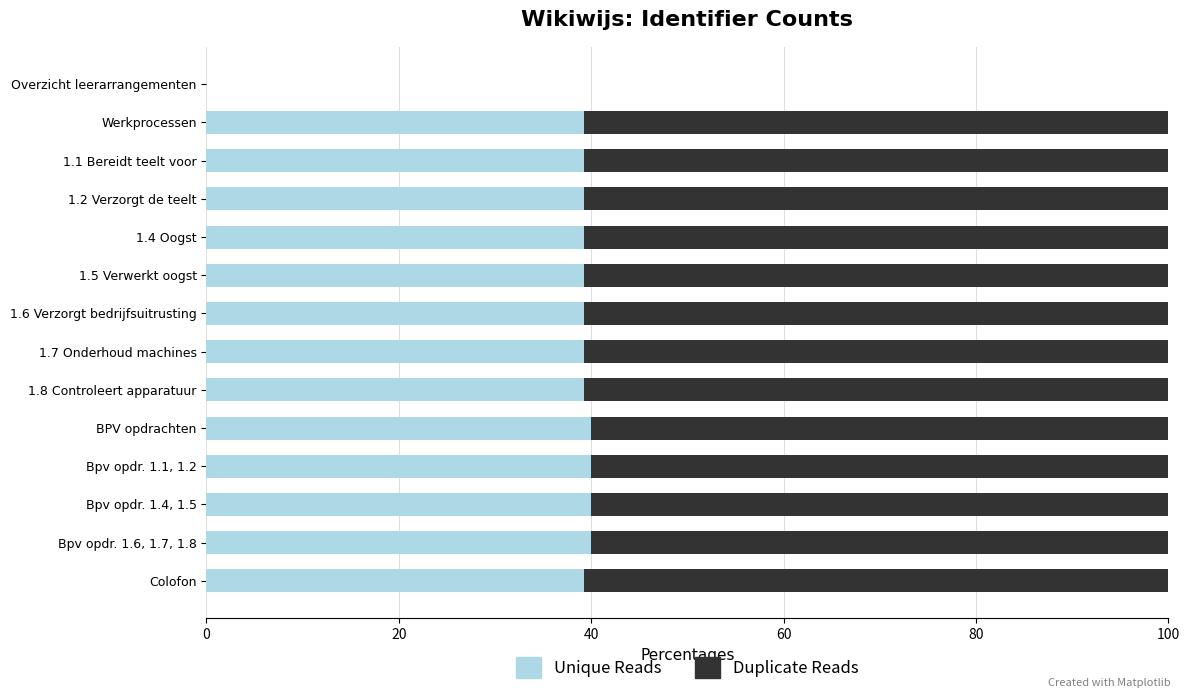

What is the sum of all Unique Reads values?

512.9